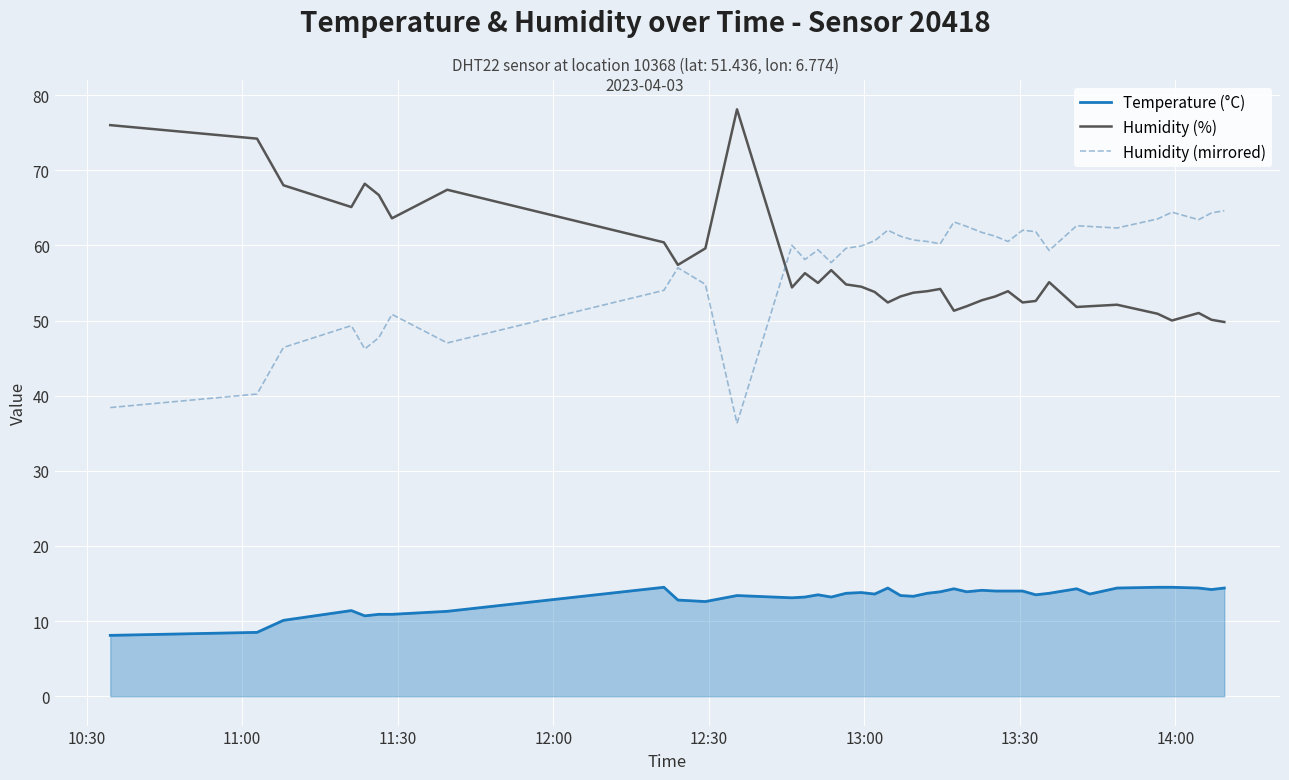

In Humidity (mirrored), how many points are higher than both neighbors (excluding endpoints)?

10